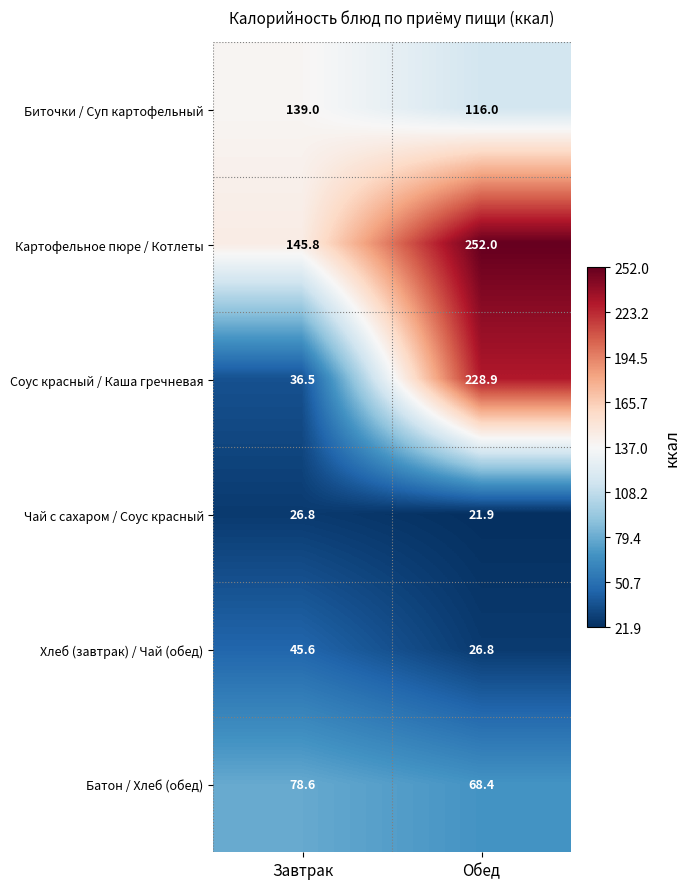

Rank the series by their maximum value, from highest to lowest.

Картофельное пюре / Котлеты, Соус красный / Каша гречневая, Биточки / Суп картофельный, Батон / Хлеб (обед), Хлеб (завтрак) / Чай (обед), Чай с сахаром / Соус красный